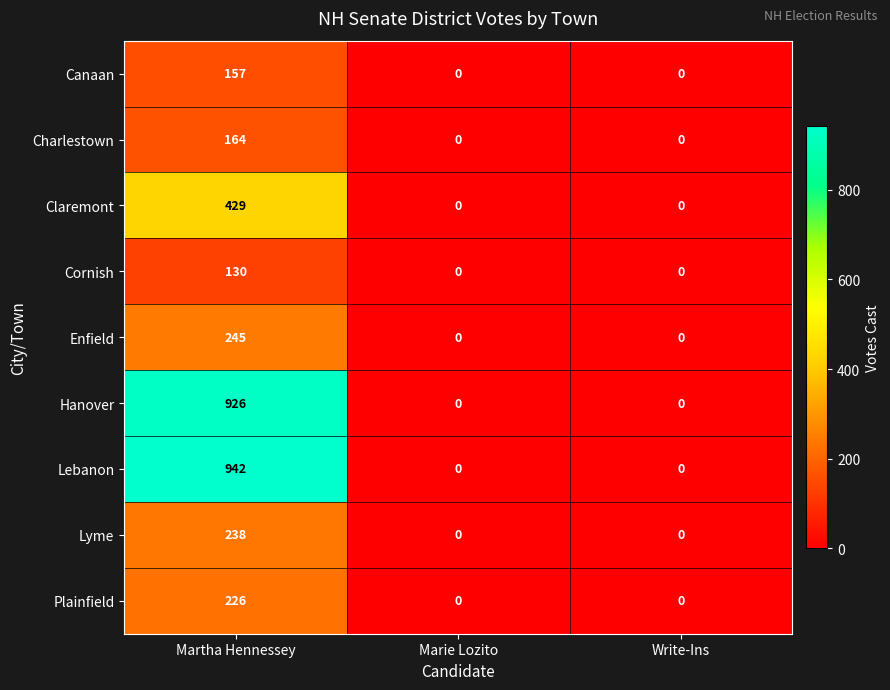

At which category is the sum across all series the highest?

Martha Hennessey